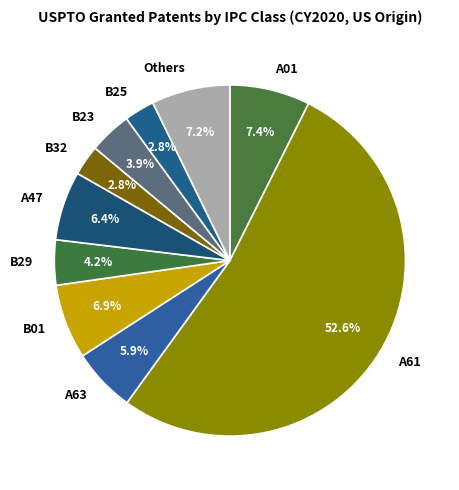

To the nearest percent, what is the average slice percentage?

10%